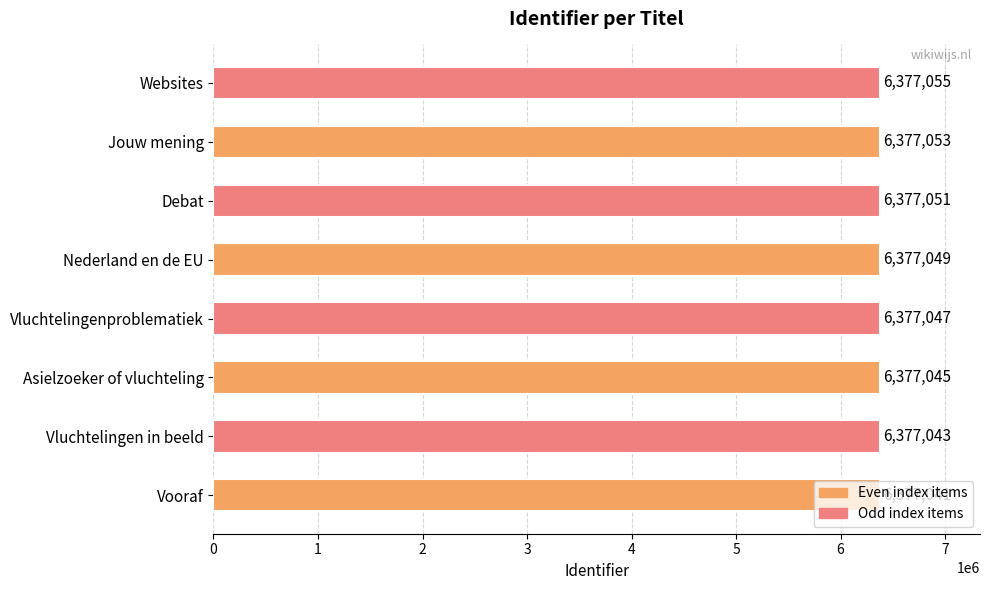

The chart shows a value of 2658742 at Websites. True or false?

False